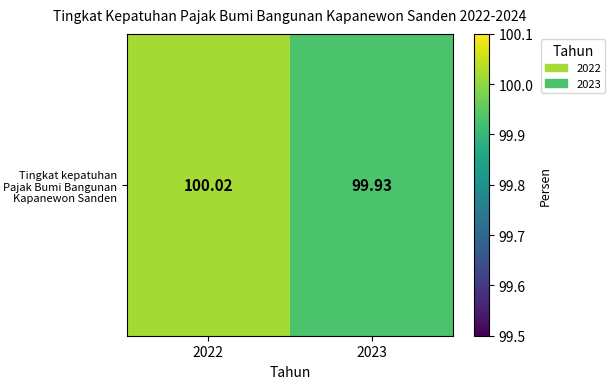

Where does the data first go above 100?

2022